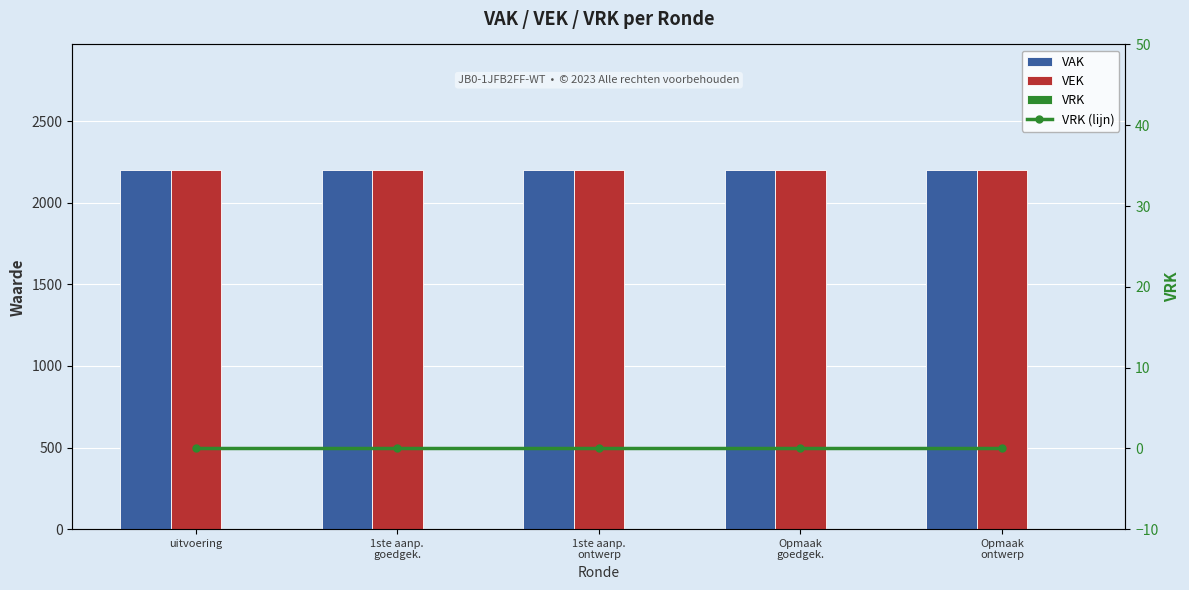

Reading left to right, what are all the values shown in this chart?

VAK: uitvoering=2200	1ste aanp.
goedgek.=2200	1ste aanp.
ontwerp=2200	Opmaak
goedgek.=2200	Opmaak
ontwerp=2200
VEK: uitvoering=2200	1ste aanp.
goedgek.=2200	1ste aanp.
ontwerp=2200	Opmaak
goedgek.=2200	Opmaak
ontwerp=2200
VRK: uitvoering=0	1ste aanp.
goedgek.=0	1ste aanp.
ontwerp=0	Opmaak
goedgek.=0	Opmaak
ontwerp=0
VRK (lijn): uitvoering=0	1ste aanp.
goedgek.=0	1ste aanp.
ontwerp=0	Opmaak
goedgek.=0	Opmaak
ontwerp=0